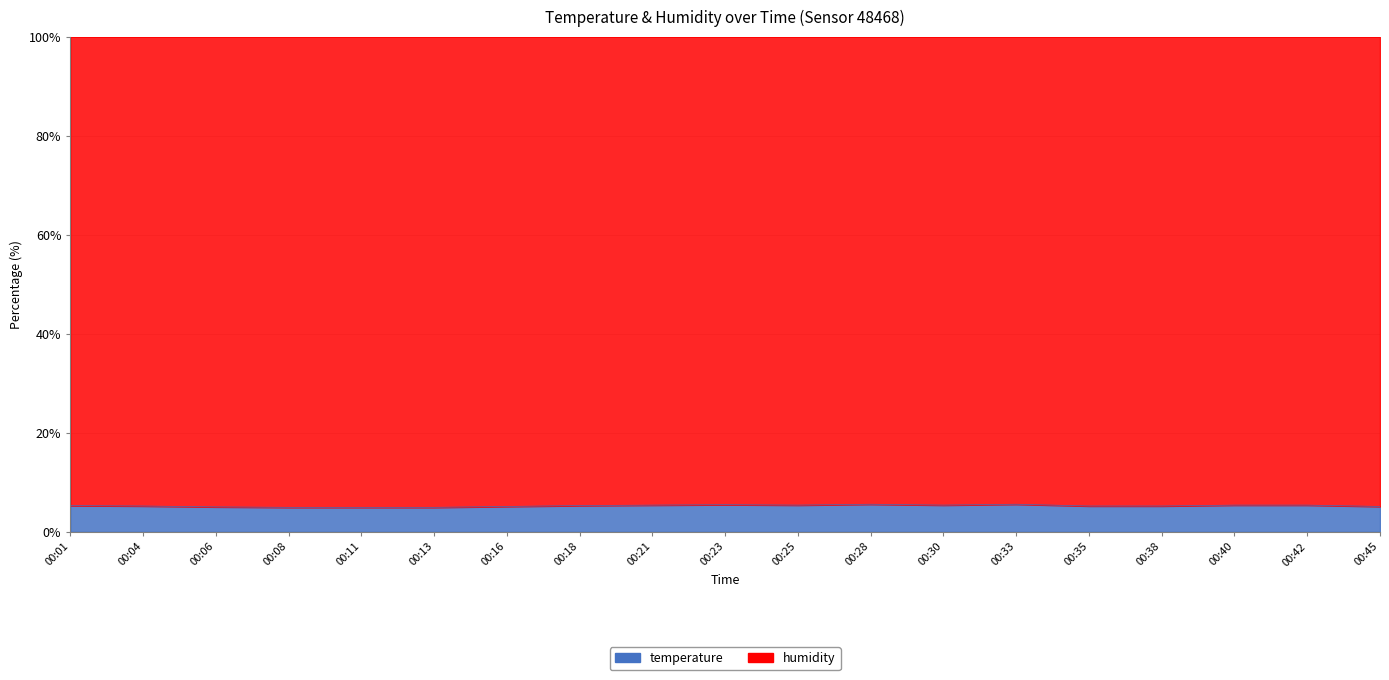

List the labels in order of value, largest first.

00:28, 00:33, 00:23, 00:21, 00:25, 00:30, 00:40, 00:42, 00:01, 00:18, 00:04, 00:35, 00:38, 00:16, 00:45, 00:06, 00:08, 00:11, 00:13